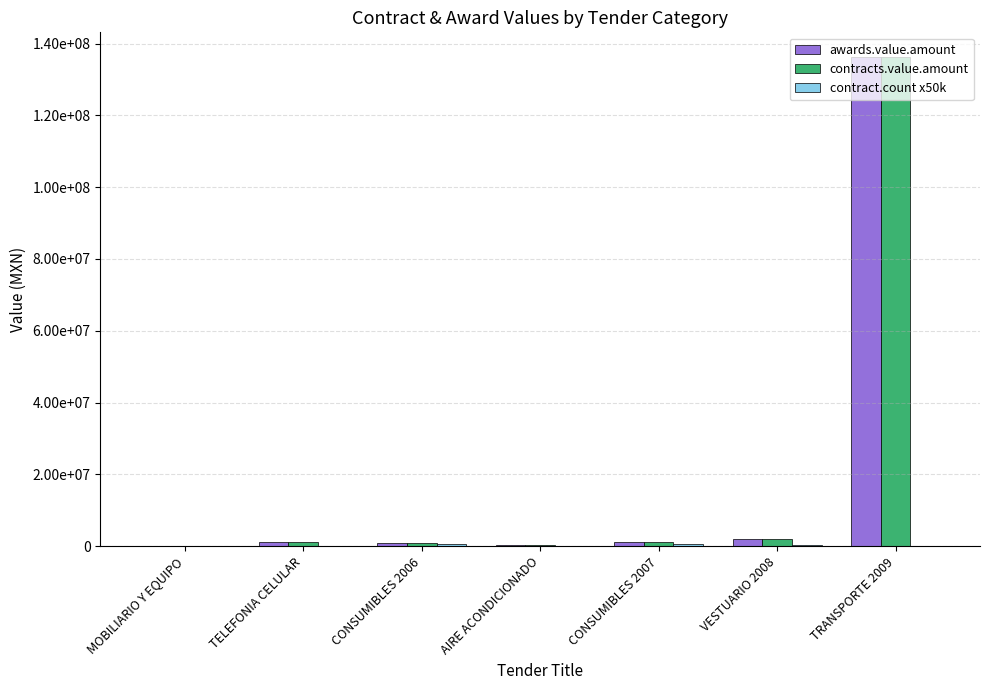

What is the label of the 3rd bar from the left?

CONSUMIBLES 2006